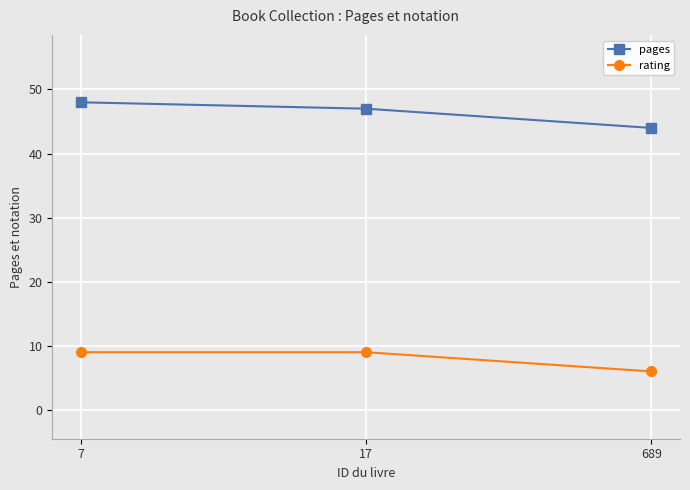

What is the difference between the highest and lowest values at 7?

39